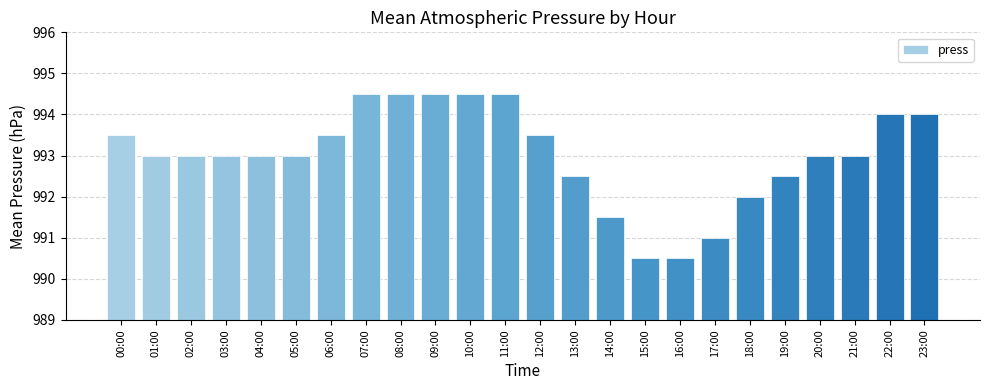

How many bars are there in total?

24